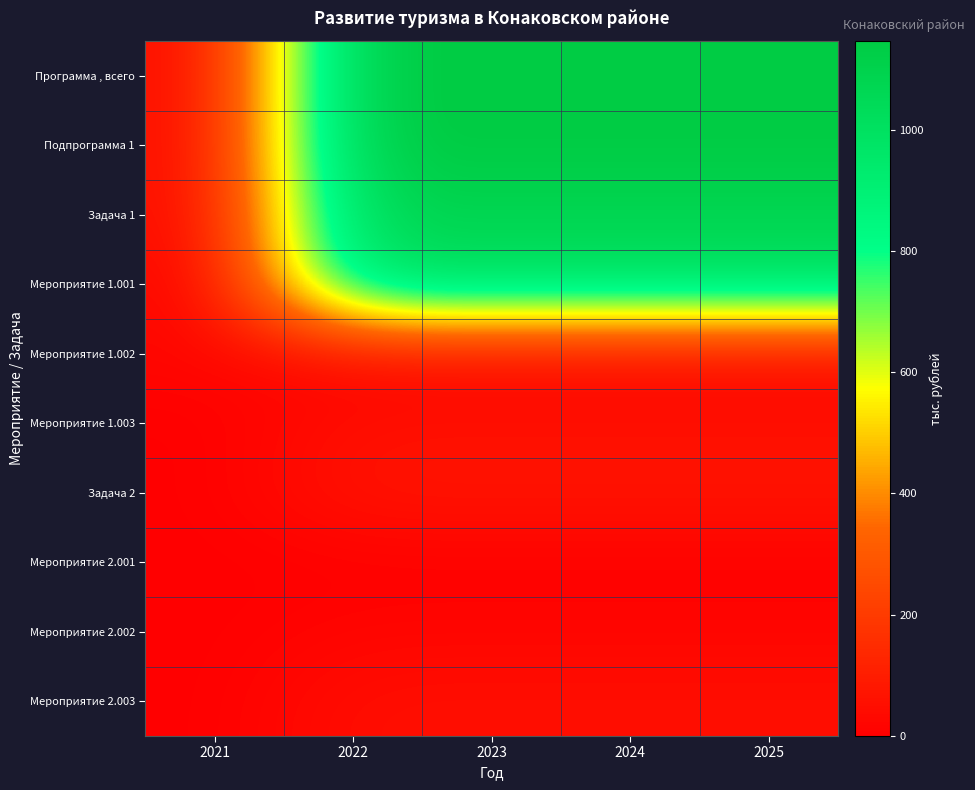

What is the total value across all series at 2024?

4584.0